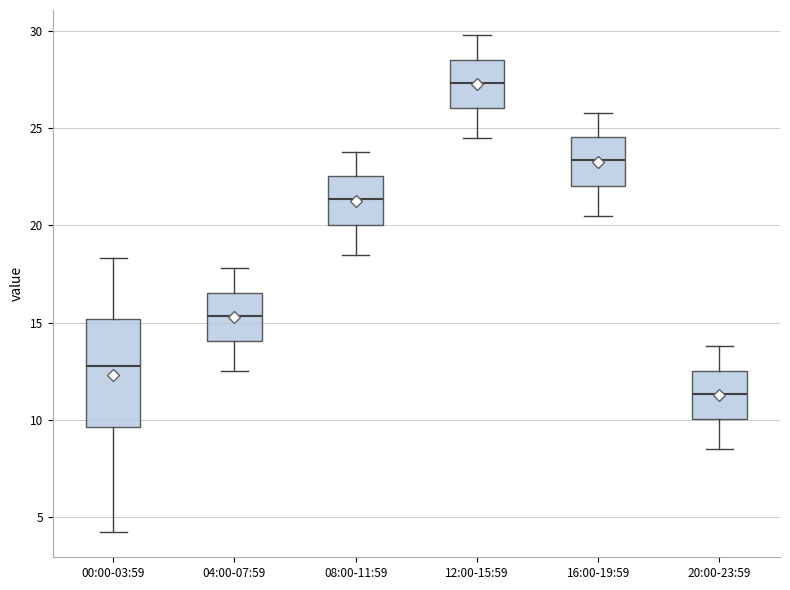

Which box's median line is the highest?

12:00-15:59